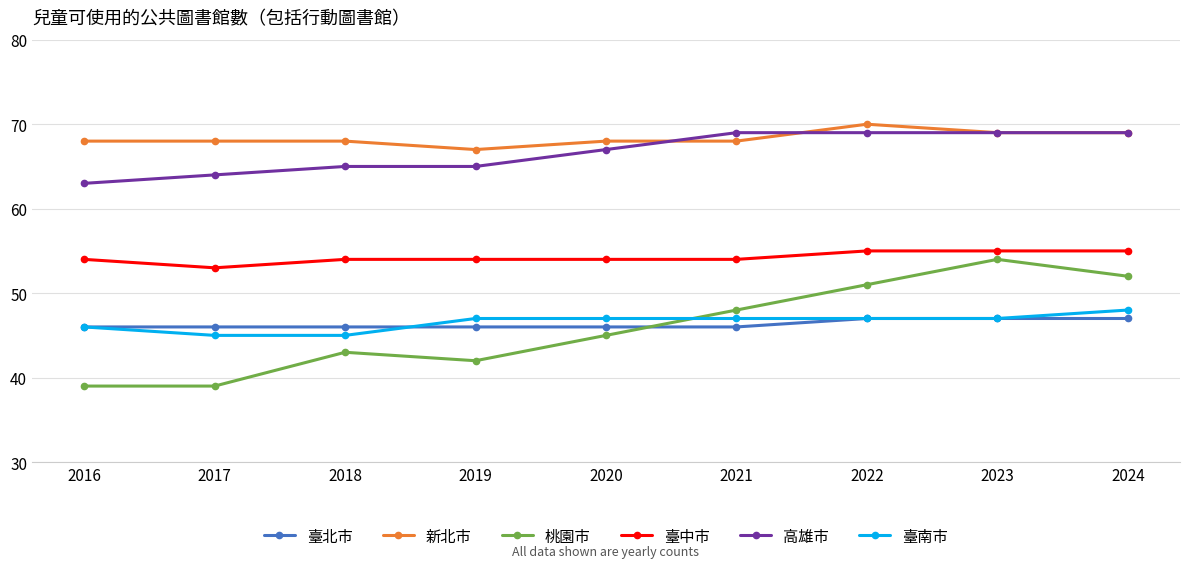

What is the total value across all series at 2020?

327